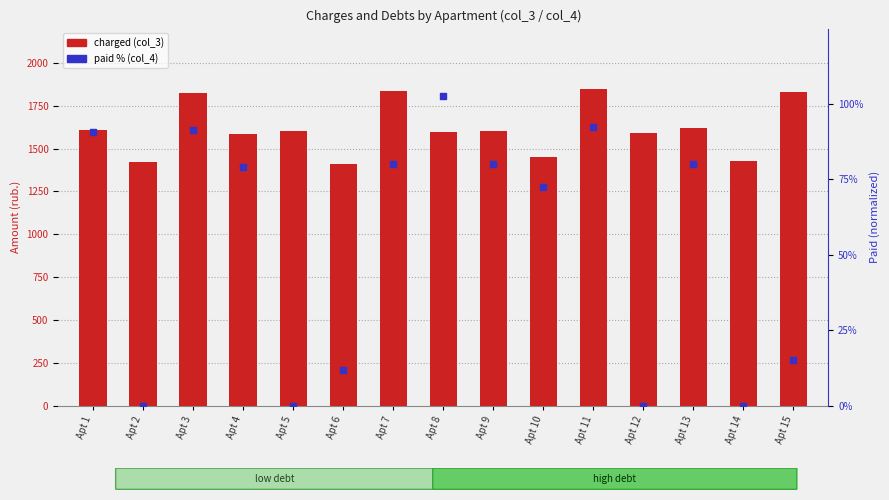

Which series has the largest total across all categories?

charged (col_3)